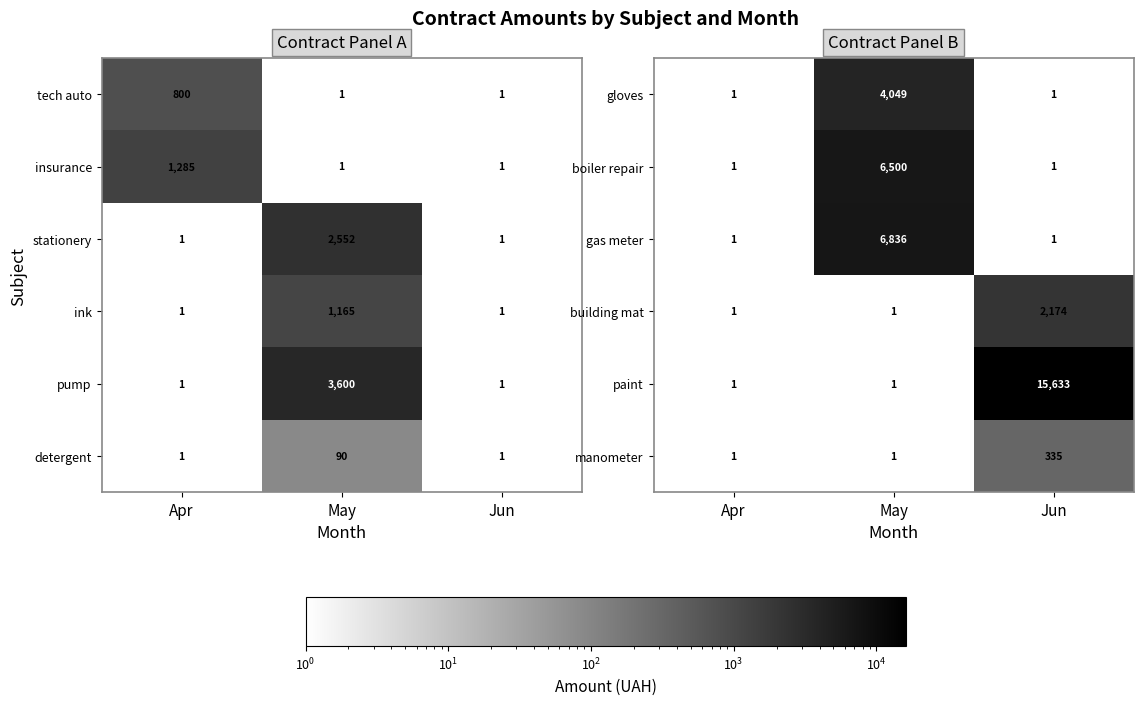

What is the maximum value for paint?

15633